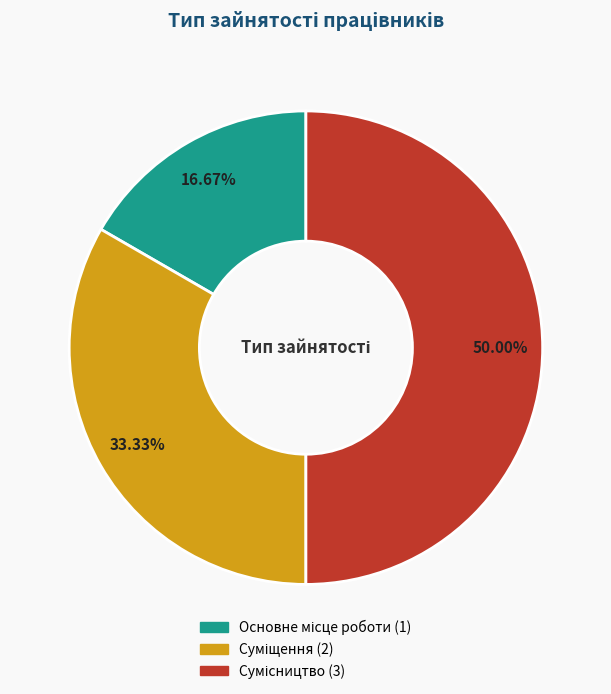

How many slices are in this pie chart?

3